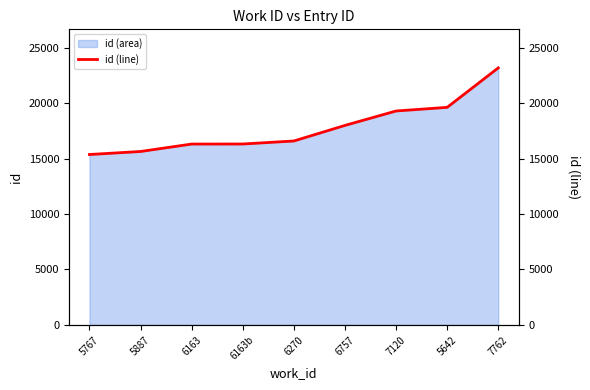

Rank the categories by value from highest to lowest.

7762, 5642, 7120, 6757, 6270, 6163b, 6163, 5887, 5767